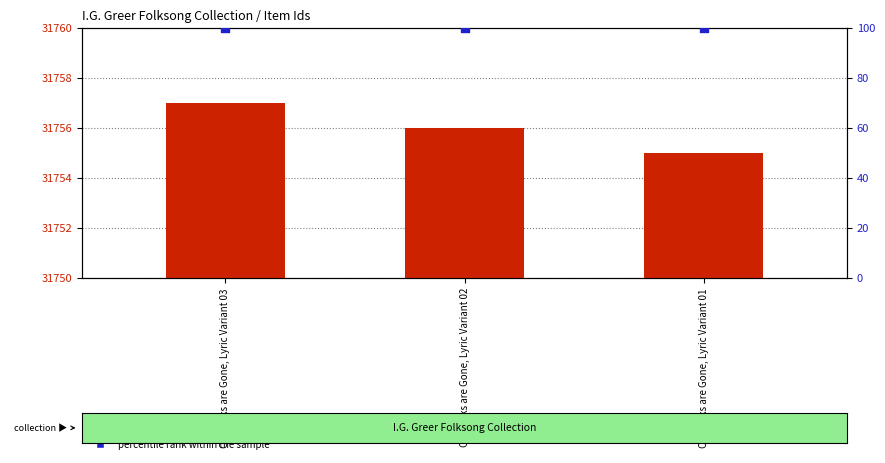

What are all the series names shown in the legend?

count, percentile rank within the sample